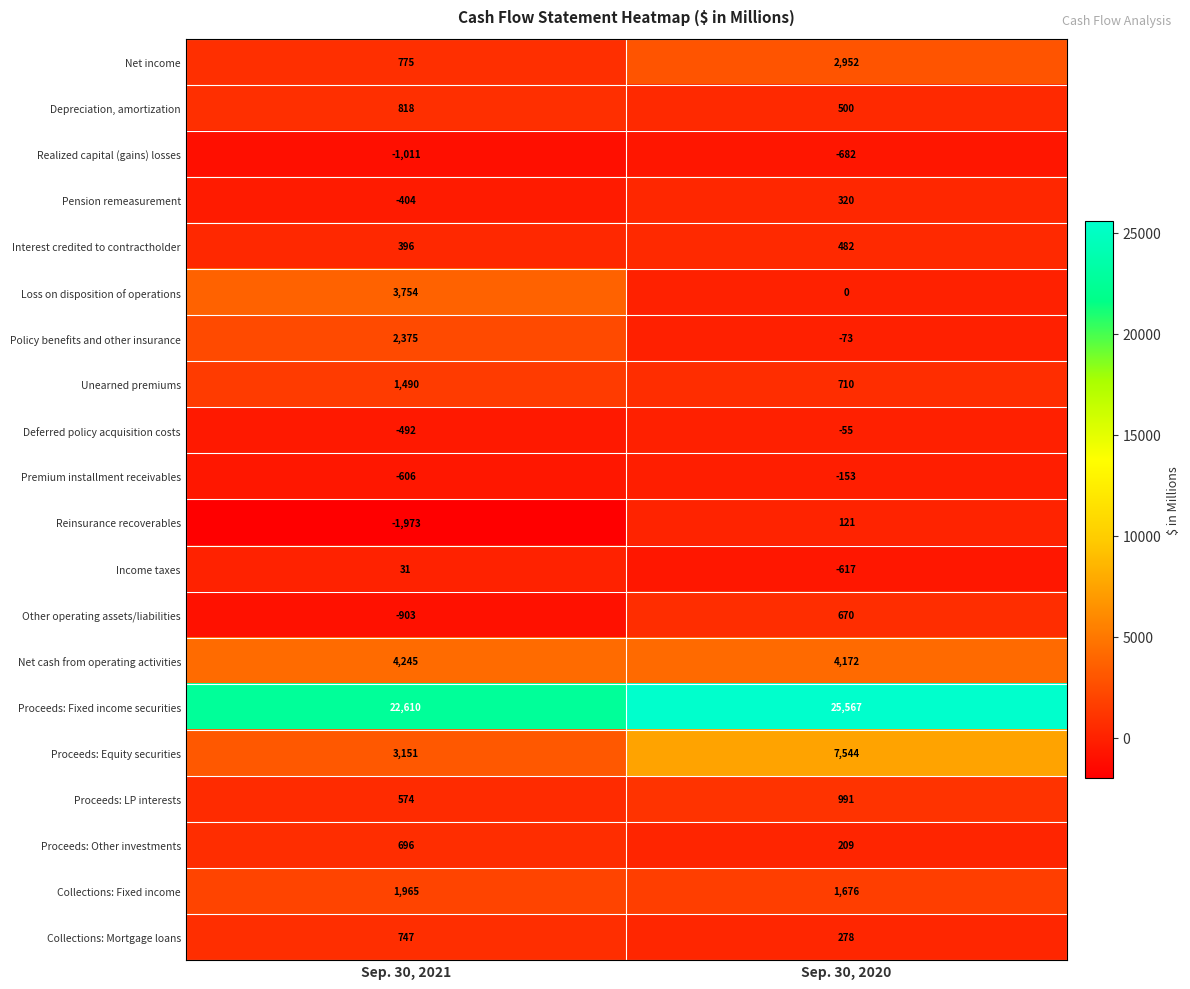

What is the sum of all Proceeds: Equity securities values?

10695